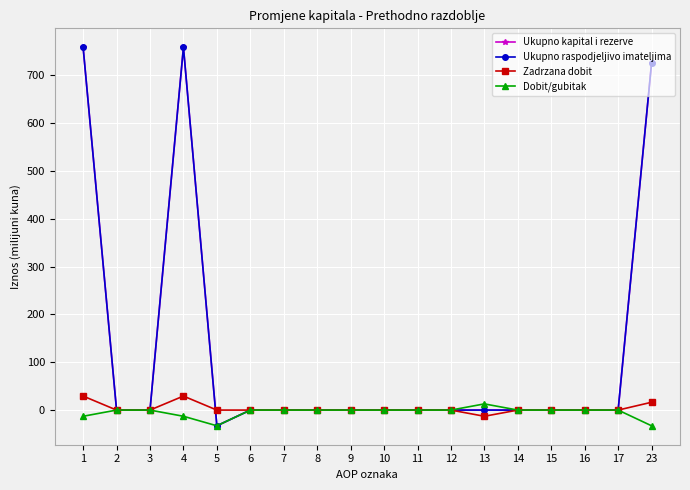

True or false: Dobit/gubitak has more than 1 points higher than both neighbors.

False